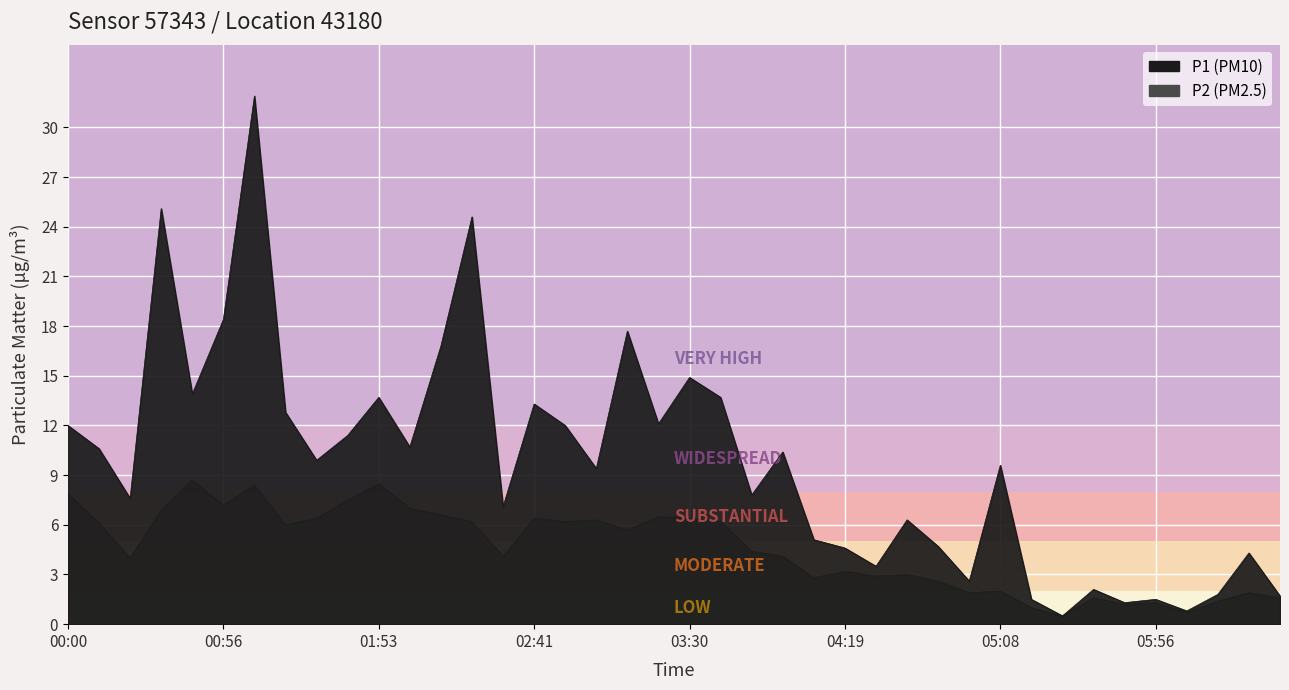

What is the difference between the maximum and minimum values in the P1 series?

31.4